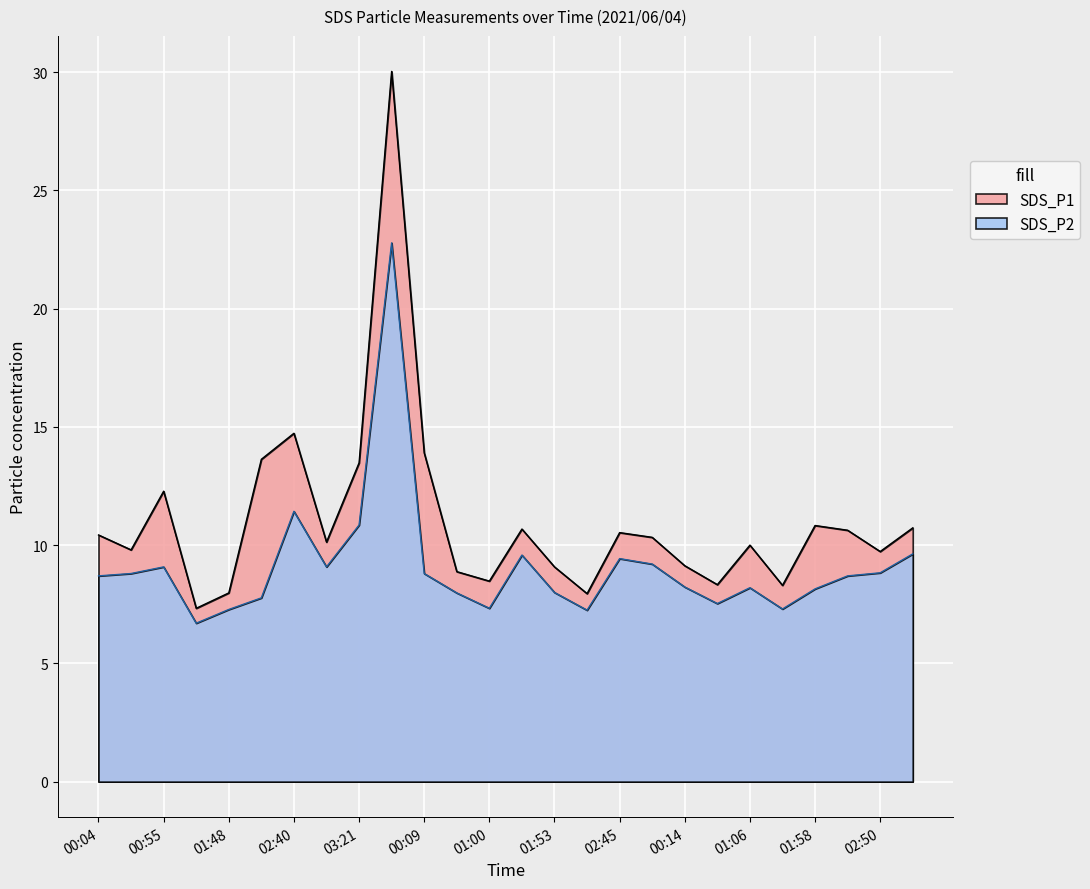

What is the spread (max minus min) of values at 01:00?

1.2